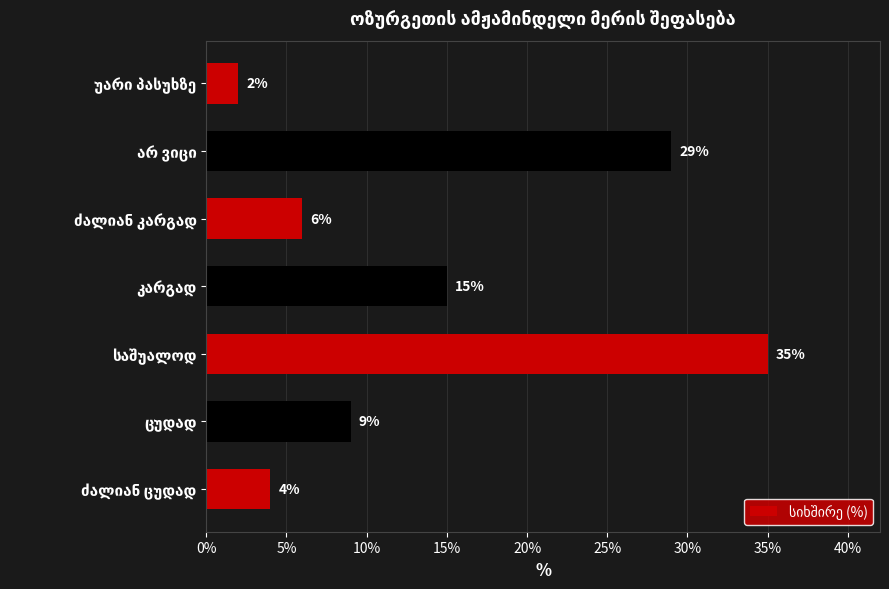

Reading top to bottom, extract all data points from this chart.

2	29	6	15	35	9	4